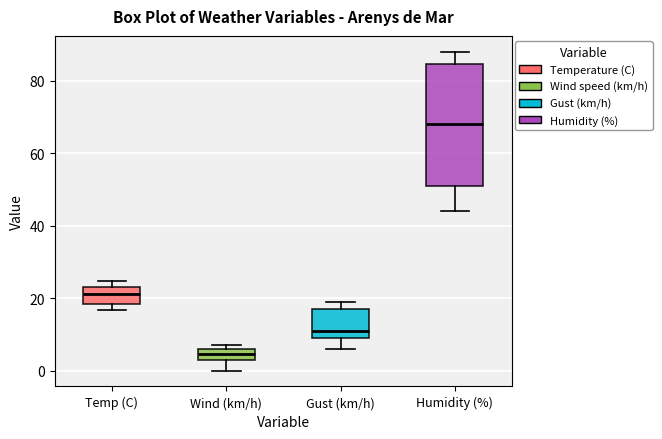

Where does the median line of the box for Gust (km/h) sit on the y-axis? The values are not printed on the chart, so give them approximately, as read against the axis.

12